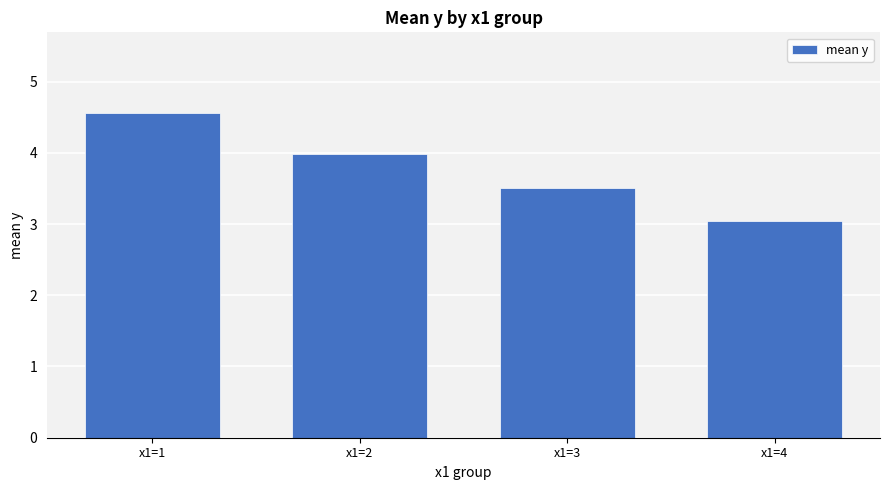

Is it true that the value at x1=4 is 3.0?

True